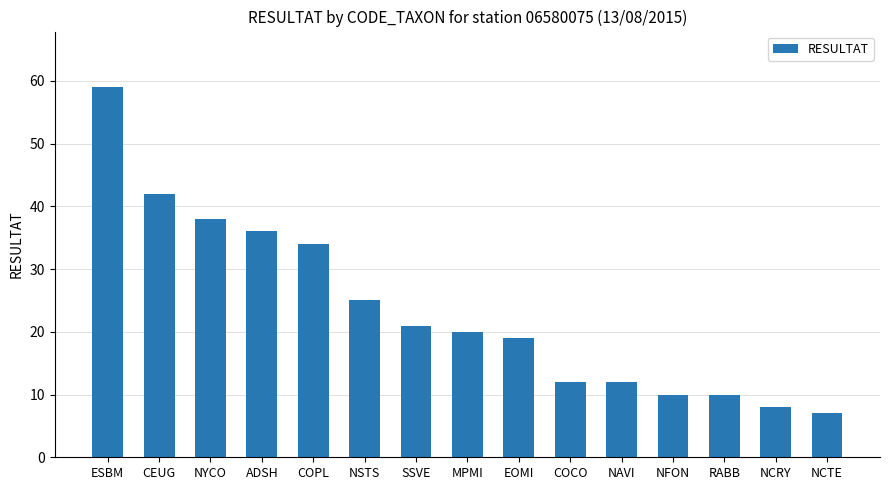

At which label does the data first exceed 20?

ESBM